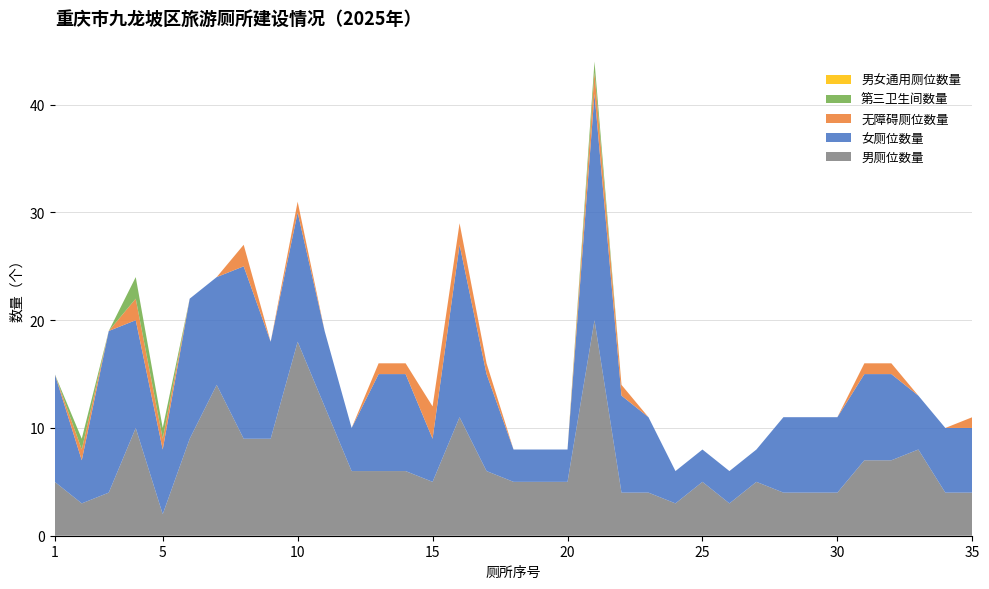

Reading left to right, transcribe all the data shown in this chart.

男厕位数量: 5	3	4	10	2	9	14	9	9	18	12	6	6	6	5	11	6	5	5	5	20	4	4	3	5	3	5	4	4	4	7	7	8	4	4
女厕位数量: 10	4	15	10	6	13	10	16	9	12	7	4	9	9	4	16	9	3	3	3	21	9	7	3	3	3	3	7	7	7	8	8	5	6	6
无障碍厕位数量: 0	1	0	2	1	0	0	2	0	1	0	0	1	1	3	2	1	0	0	0	2	1	0	0	0	0	0	0	0	0	1	1	0	0	1
第三卫生间数量: 0	1	0	2	1	0	0	0	0	0	0	0	0	0	0	0	0	0	0	0	1	0	0	0	0	0	0	0	0	0	0	0	0	0	0
男女通用厕位数量: 0	0	0	0	0	0	0	0	0	0	0	0	0	0	0	0	0	0	0	0	0	0	0	0	0	0	0	0	0	0	0	0	0	0	0